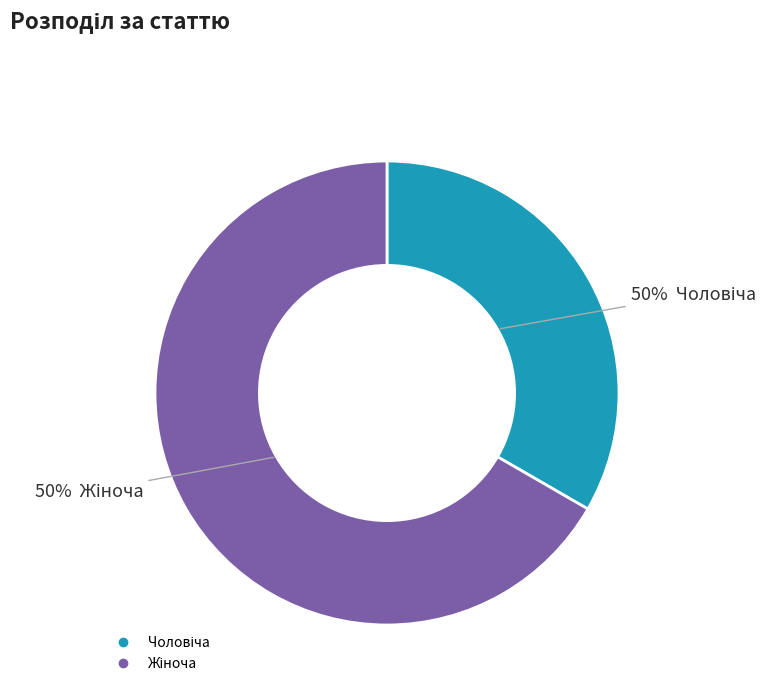

Do Жіноча and Чоловіча together represent more than half of the pie?

Yes